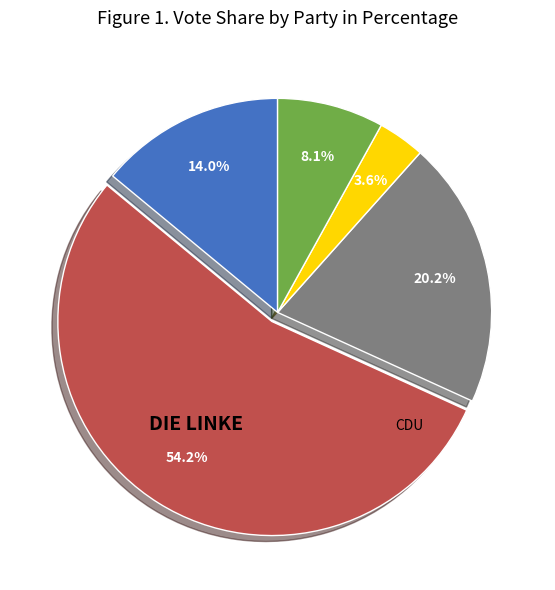

Is there a majority slice in this chart?

Yes